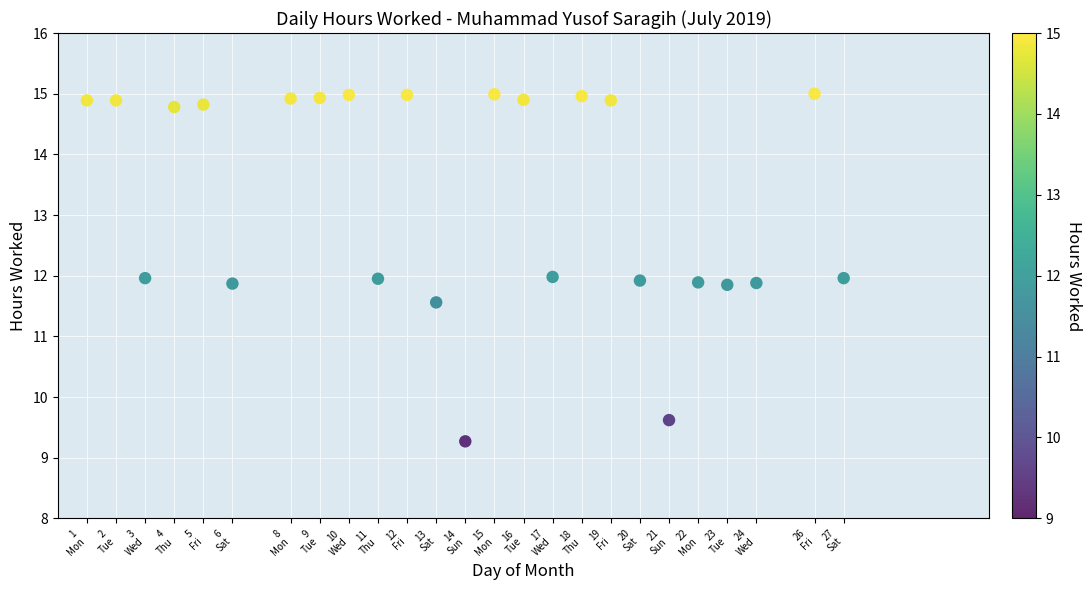

What is the range of X values (max minus min)?

26.0